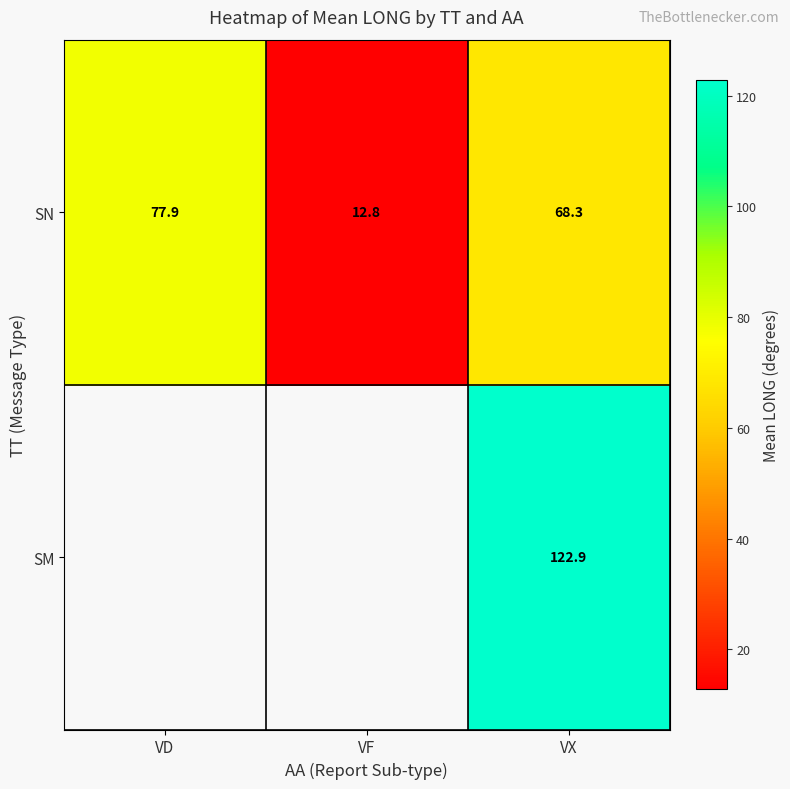

What is the highest value of the SN series?

77.9